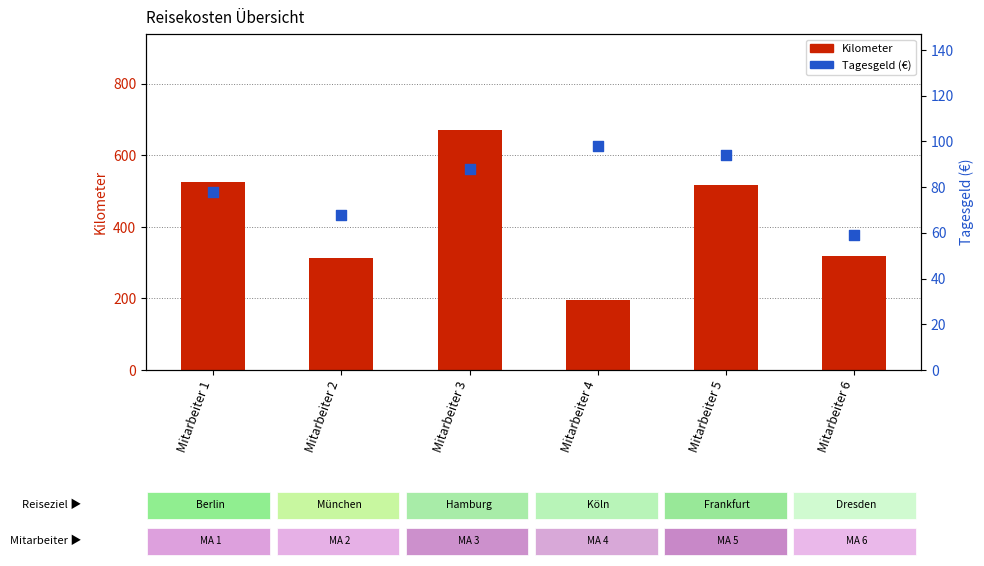

What is the total value across all series at Mitarbeiter 1?

605